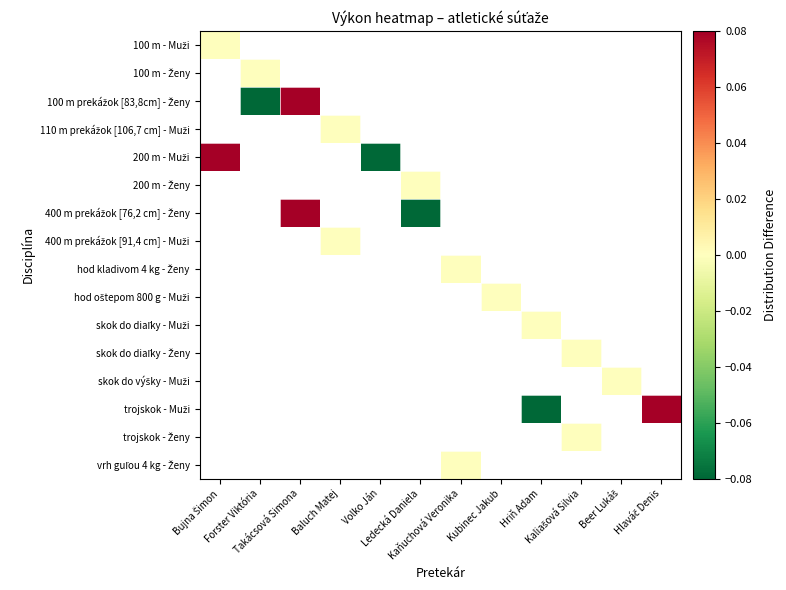

At Hlaváč Denis, list the series in order from smallest to largest.

100 m - Muži, 100 m - Ženy, 100 m prekážok [83,8cm] - Ženy, 110 m prekážok [106,7 cm] - Muži, 200 m - Muži, 200 m - Ženy, 400 m prekážok [76,2 cm] - Ženy, 400 m prekážok [91,4 cm] - Muži, hod kladivom 4 kg - Ženy, hod oštepom 800 g - Muži, skok do diaľky - Muži, skok do diaľky - Ženy, skok do výšky - Muži, trojskok - Muži, trojskok - Ženy, vrh guľou 4 kg - Ženy